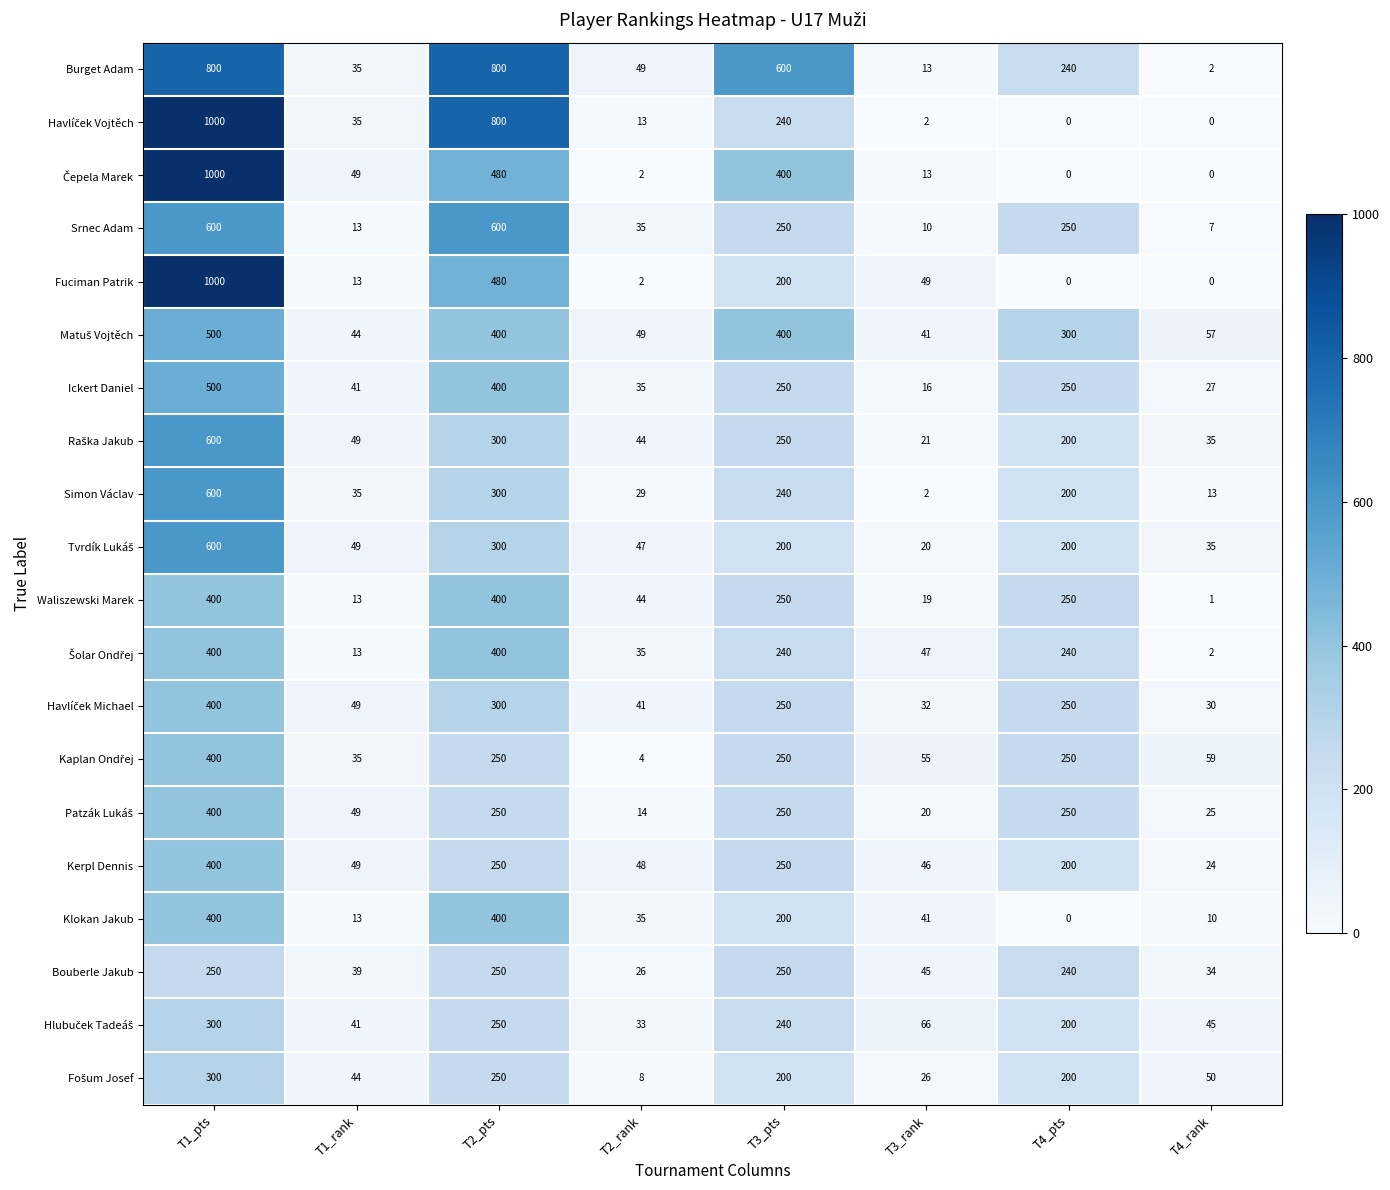

What is the highest value of the Waliszewski Marek series?

400